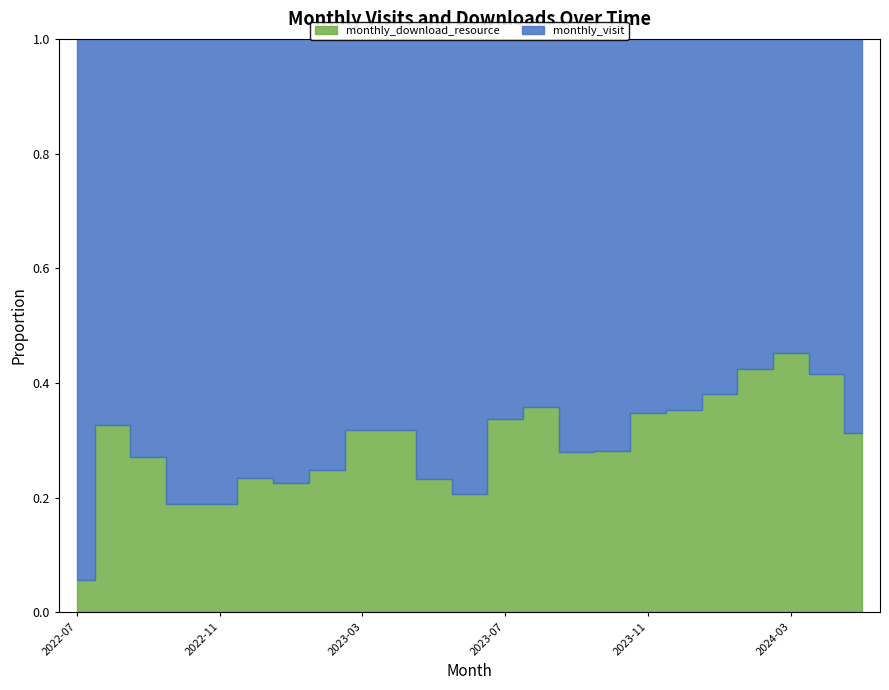

Reading left to right, list all the values displayed in this chart.

monthly_visit: 2022-07=17	2022-08=37	2022-09=51	2022-10=94	2022-11=94	2022-12=111	2023-01=69	2023-02=76	2023-03=99	2023-04=90	2023-05=112	2023-06=138	2023-07=104	2023-08=79	2023-09=98	2023-10=84	2023-11=107	2023-12=143	2024-01=99	2024-02=167	2024-03=173	2024-04=176	2024-05=81
monthly_download_resource: 2022-07=1	2022-08=18	2022-09=19	2022-10=22	2022-11=22	2022-12=34	2023-01=20	2023-02=25	2023-03=46	2023-04=42	2023-05=34	2023-06=36	2023-07=53	2023-08=44	2023-09=38	2023-10=33	2023-11=57	2023-12=78	2024-01=61	2024-02=123	2024-03=143	2024-04=125	2024-05=37